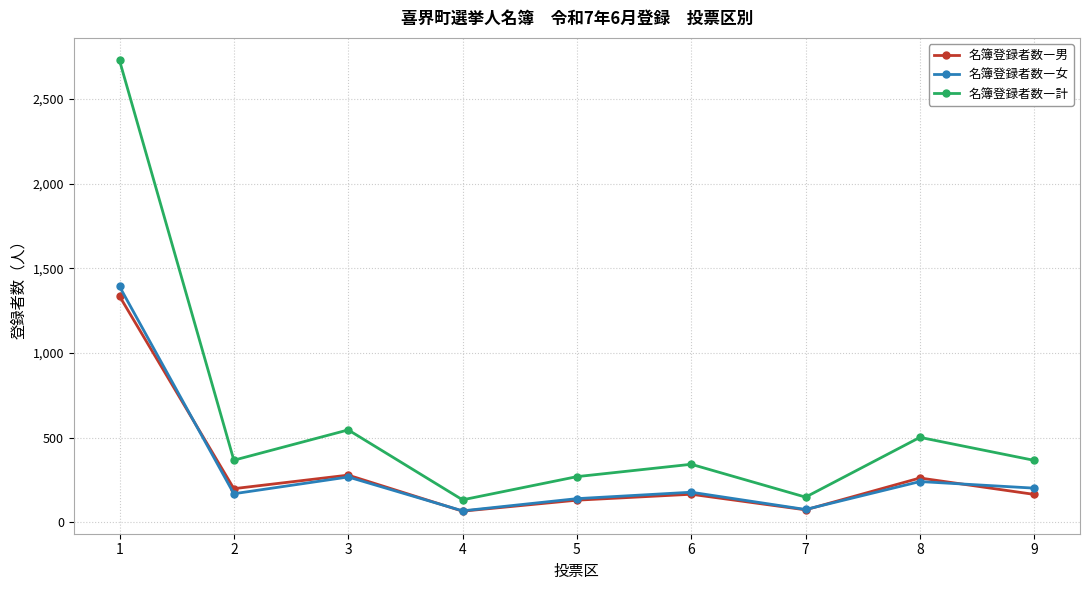

What is the sum of all 名簿登録者数―計 values?

5395